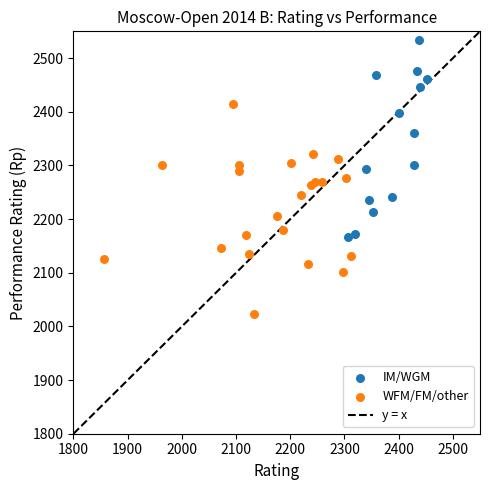

Which series reaches the minimum Y coordinate?

WFM/FM/other